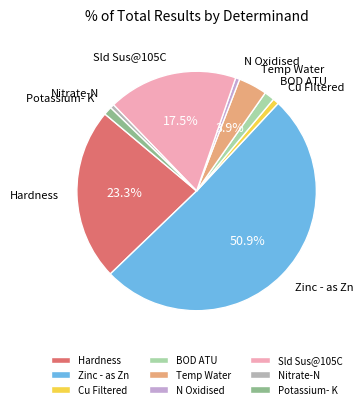

To the nearest percent, what is the difference between the largest and smallest slice percentages?

50%